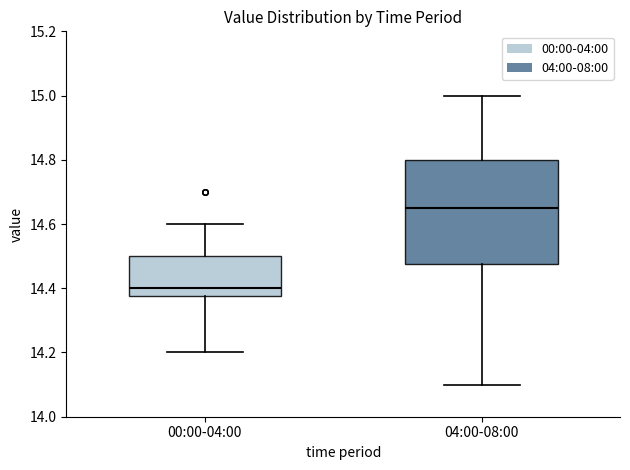

Reading left to right, transcribe this box plot: for each box, give where its median line is, the range the box spans, and where its two whiskers end, as read against the y-axis. The values are not printed on the chart, so give them approximately, as read against the axis.

00:00-04:00: median 14.40, box 14.38 to 14.50, whiskers 14.20 to 14.60
04:00-08:00: median 14.66, box 14.48 to 14.80, whiskers 14.10 to 15.00